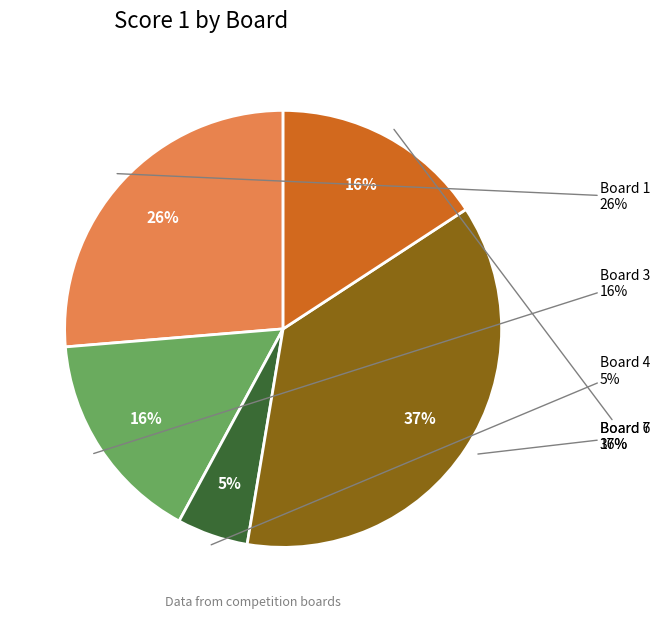

Which has a higher value, Board 1 or Board 6?

Board 6